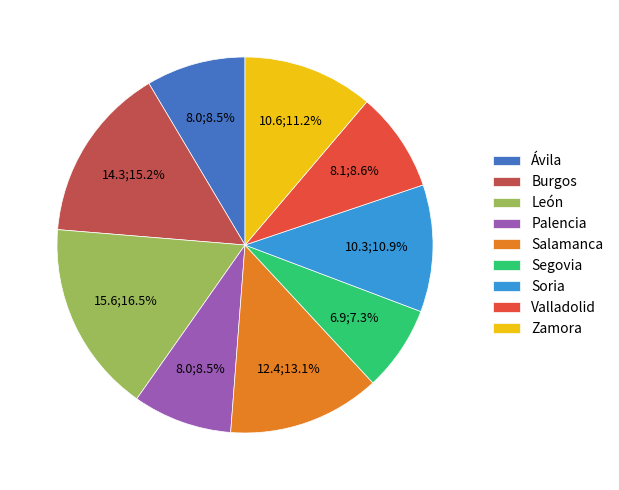

Do Palencia and León together represent more than half of the pie?

No